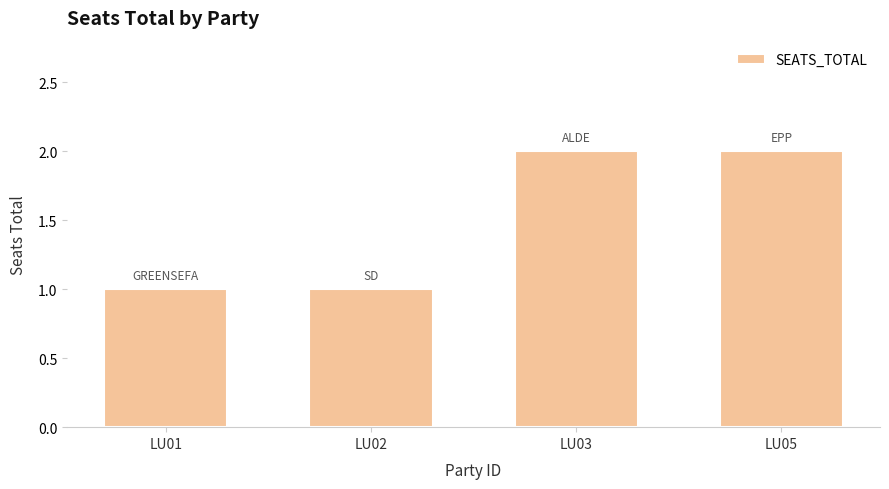

What is the value of the 4th bar from the left?

2